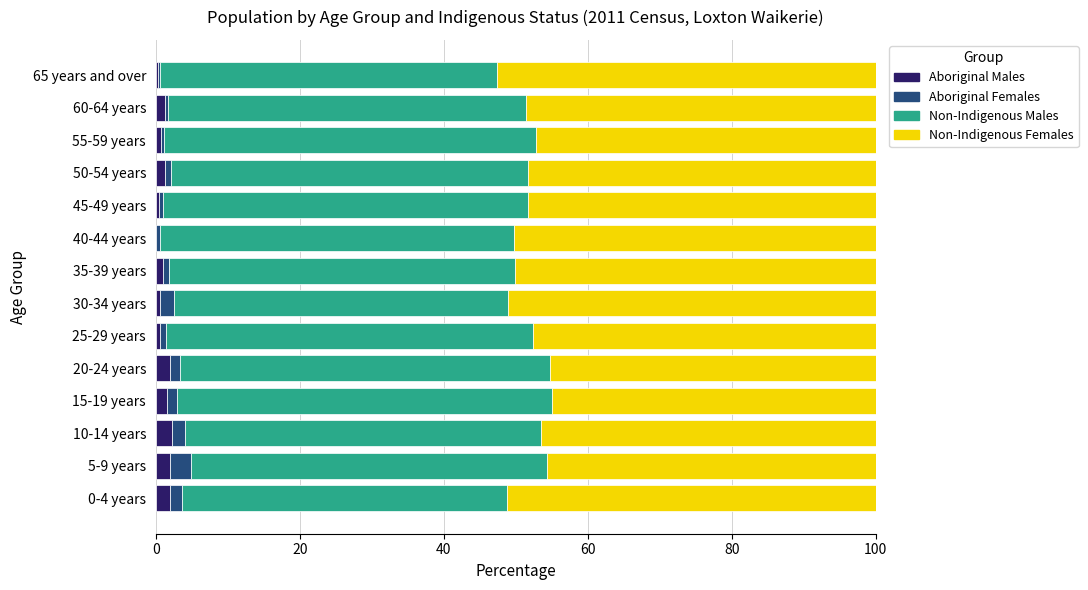

What are all the series names shown in the legend?

Aboriginal Males, Aboriginal Females, Non-Indigenous Males, Non-Indigenous Females